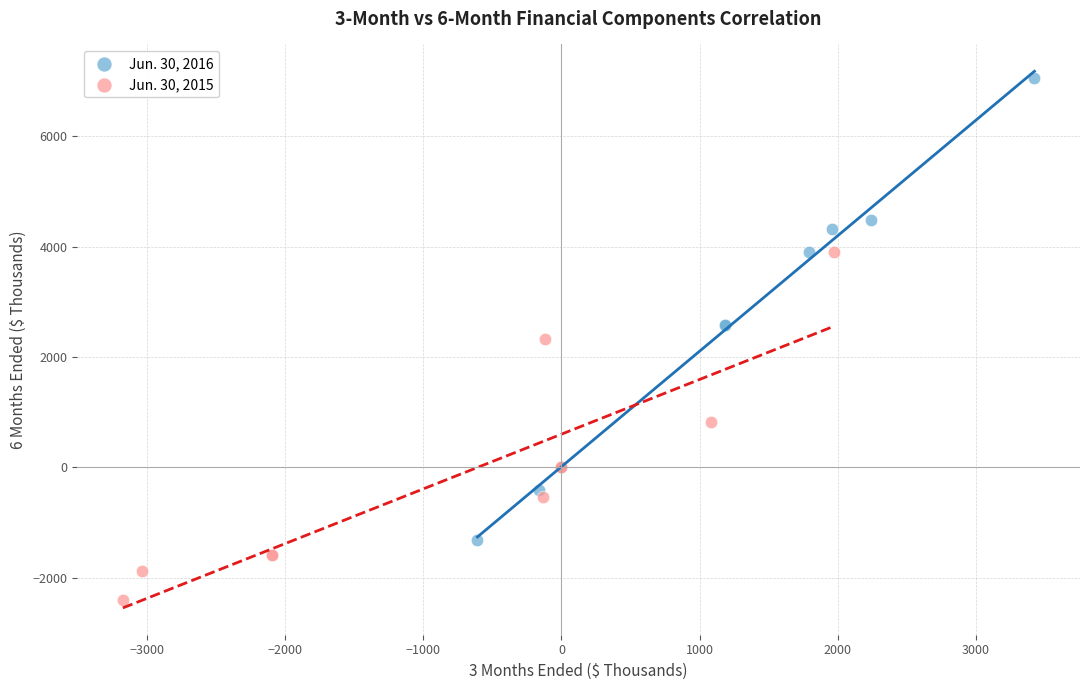

Which series contains the lowest Y value?

Jun. 30, 2015